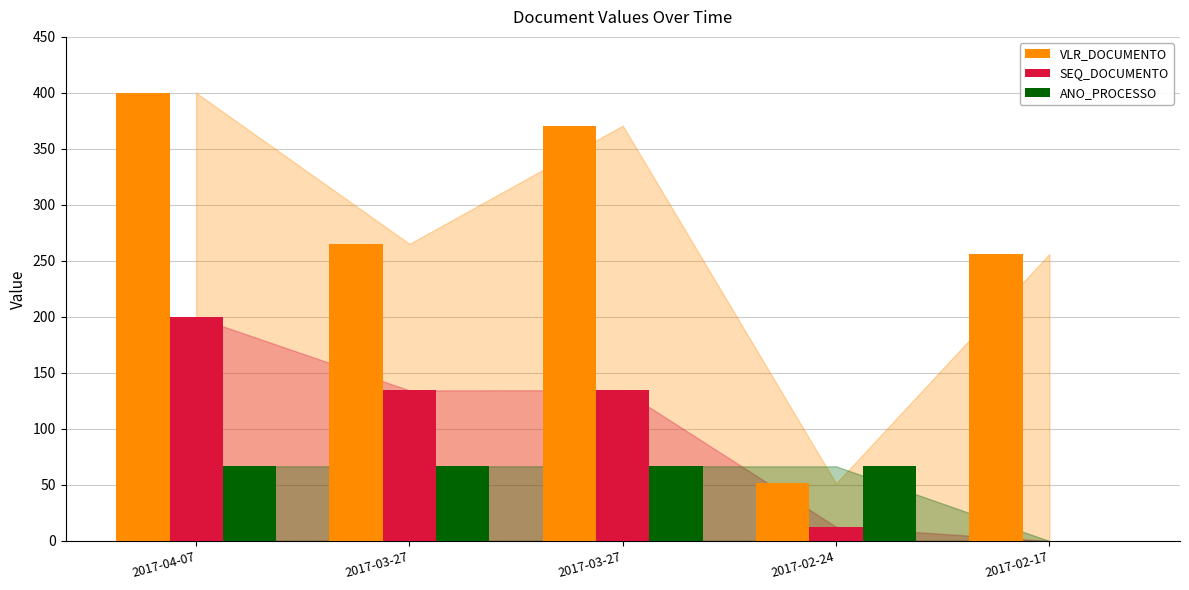

What is the maximum value for VLR_DOCUMENTO?

400.0